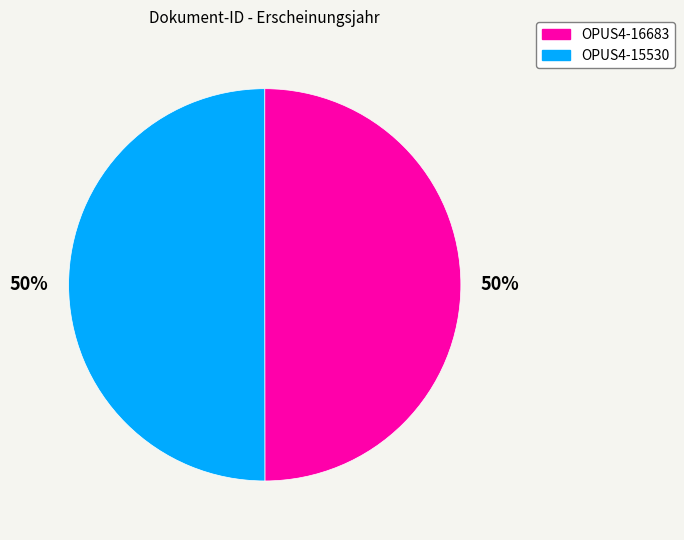

What percentage is the OPUS4-16683 slice, to the nearest percent?

50%